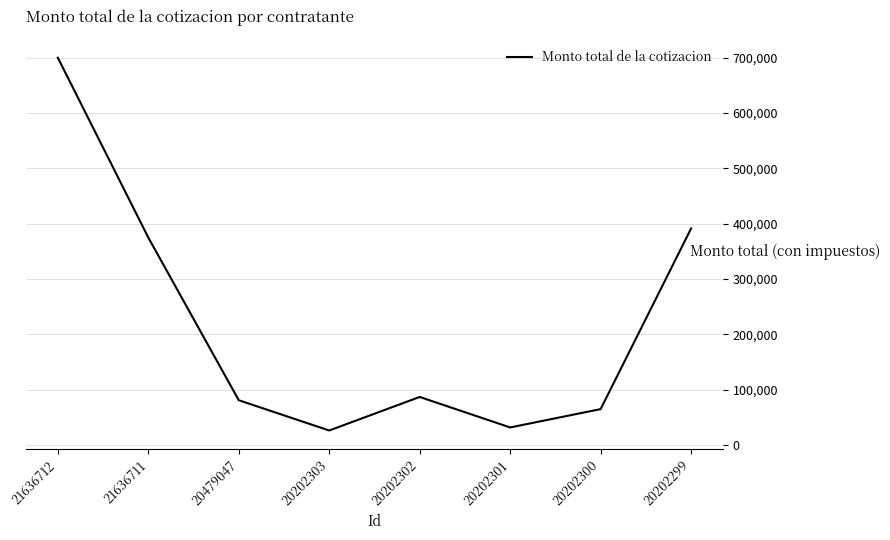

Where is the first local maximum?

20202302